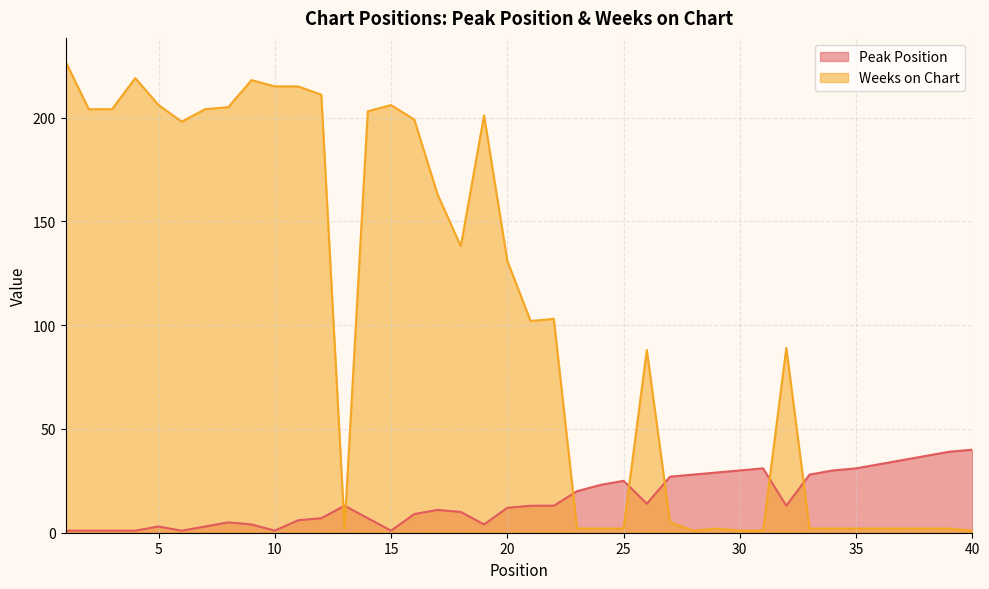

Where is the first local maximum for Weeks on Chart?

4